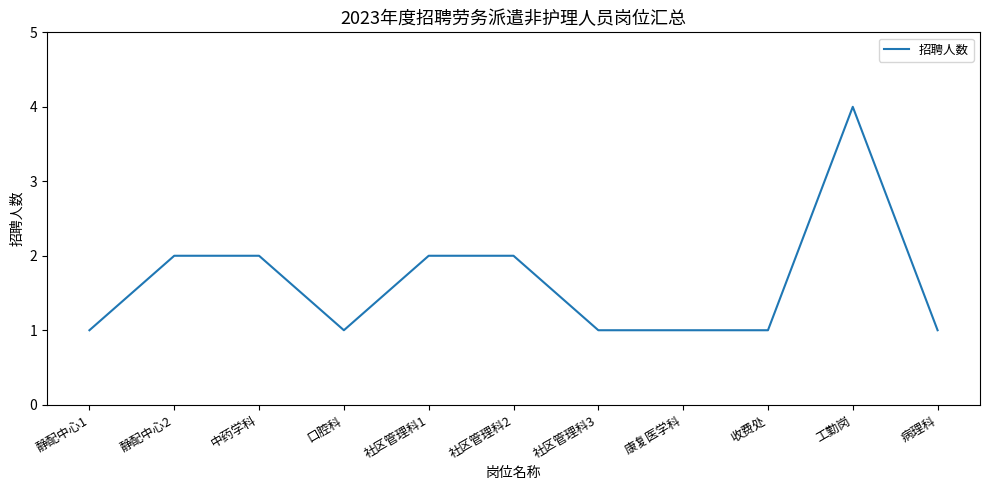

What is the greatest value displayed?

4